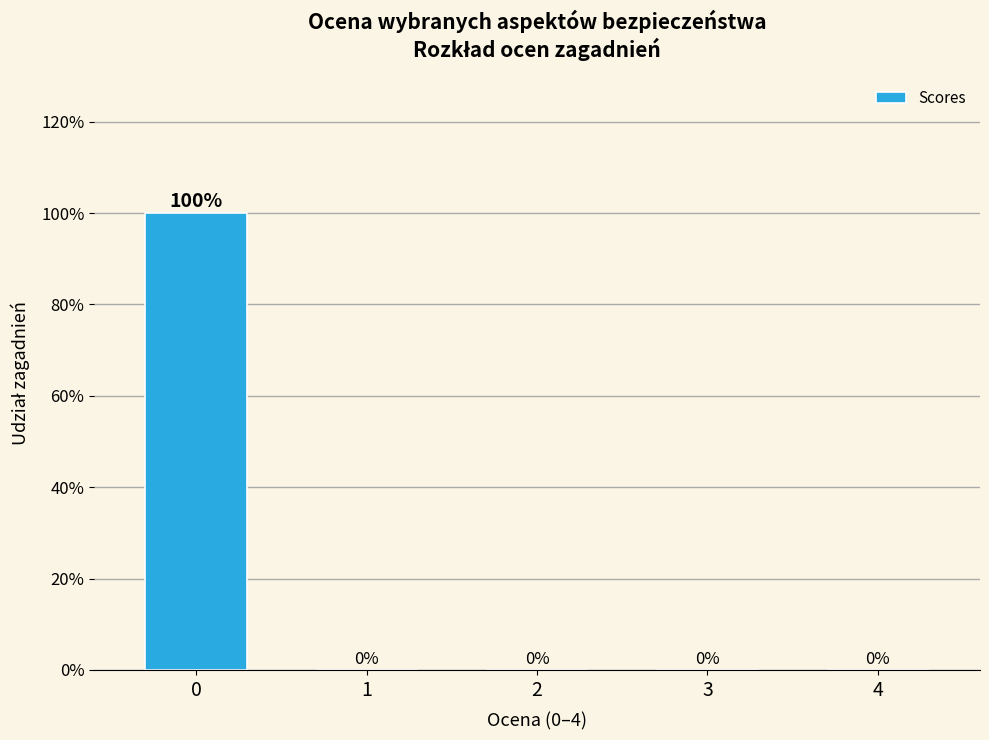

Reading left to right, extract all data points from this chart.

0=100	1=0	2=0	3=0	4=0